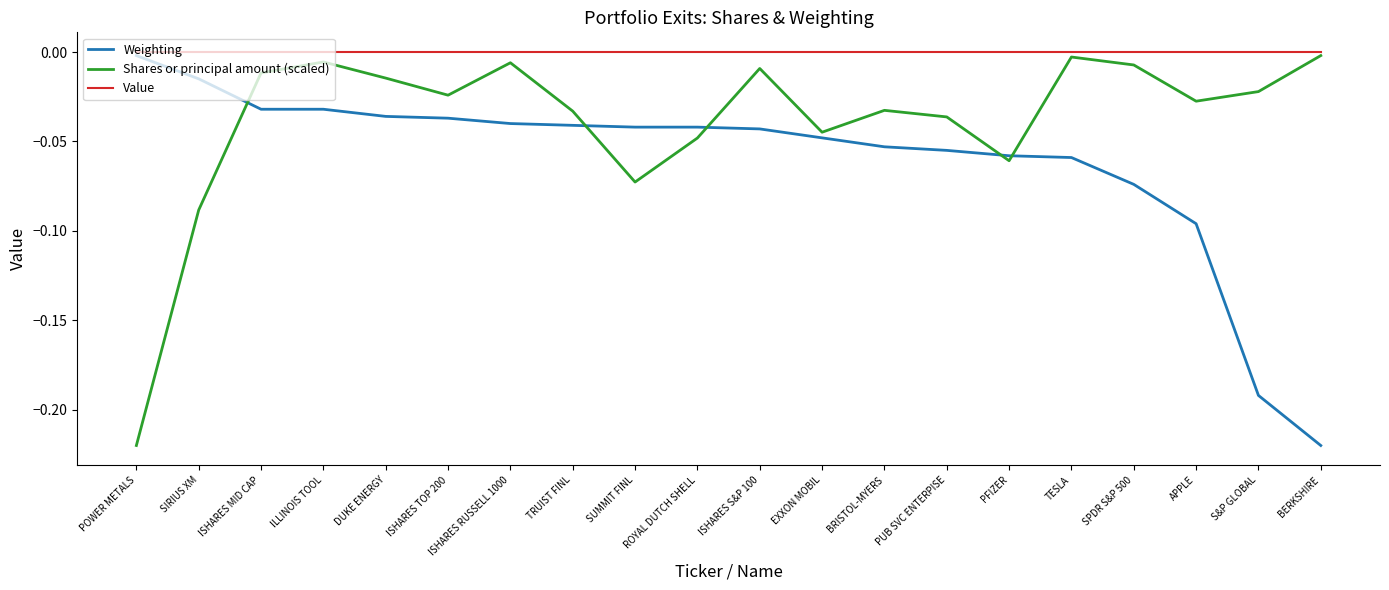

True or false: Value and Shares or principal amount (scaled) cross at least once.

False